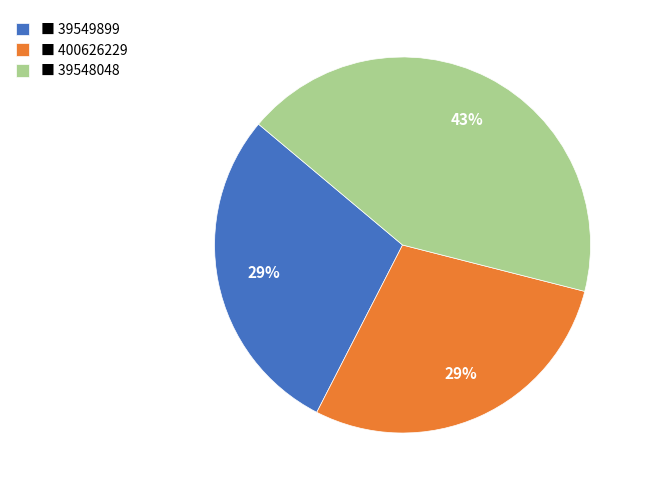

Combined, do ■ 39549899 and ■ 400626229 account for over 50%?

Yes